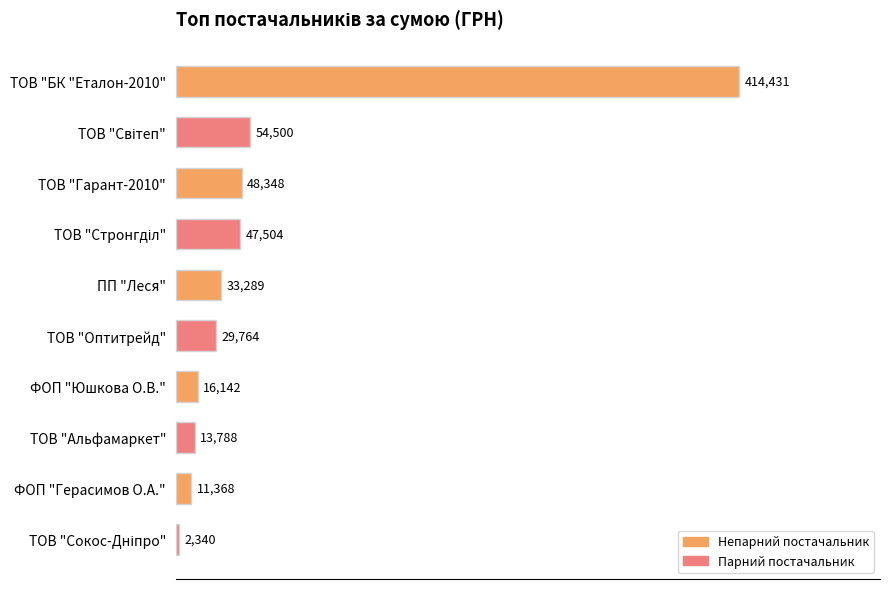

True or false: the data shows 11849.3 at ТОВ "Оптитрейд".

False